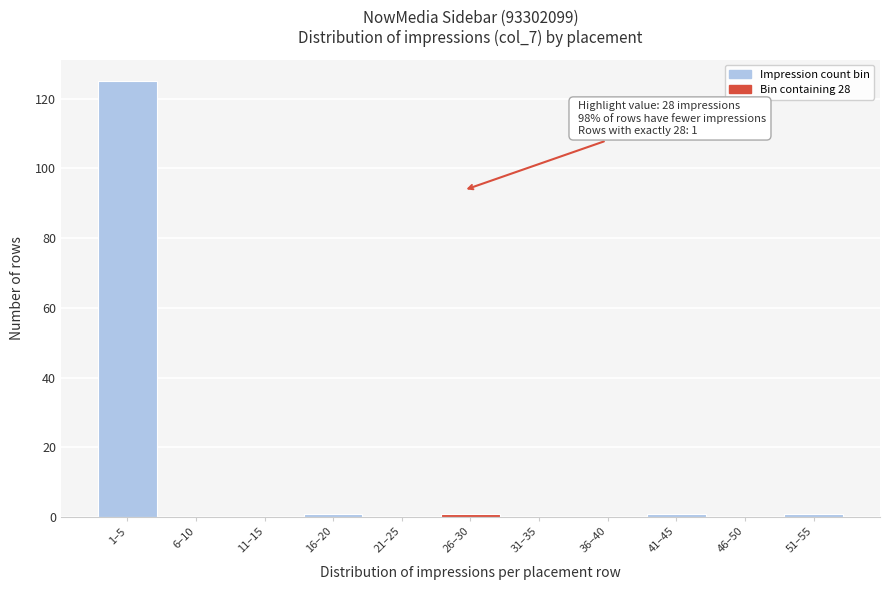

Reading left to right, extract all data points from this chart.

1–5=125	6–10=0	11–15=0	16–20=1	21–25=0	26–30=1	31–35=0	36–40=0	41–45=1	46–50=0	51–55=1